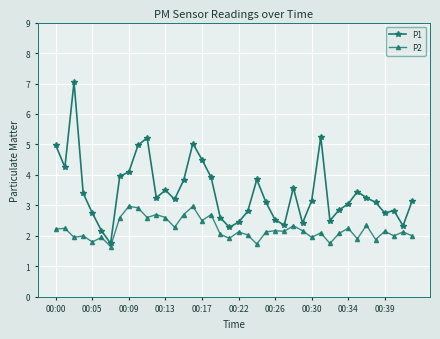

True or false: P1 and P2 cross at least once.

False